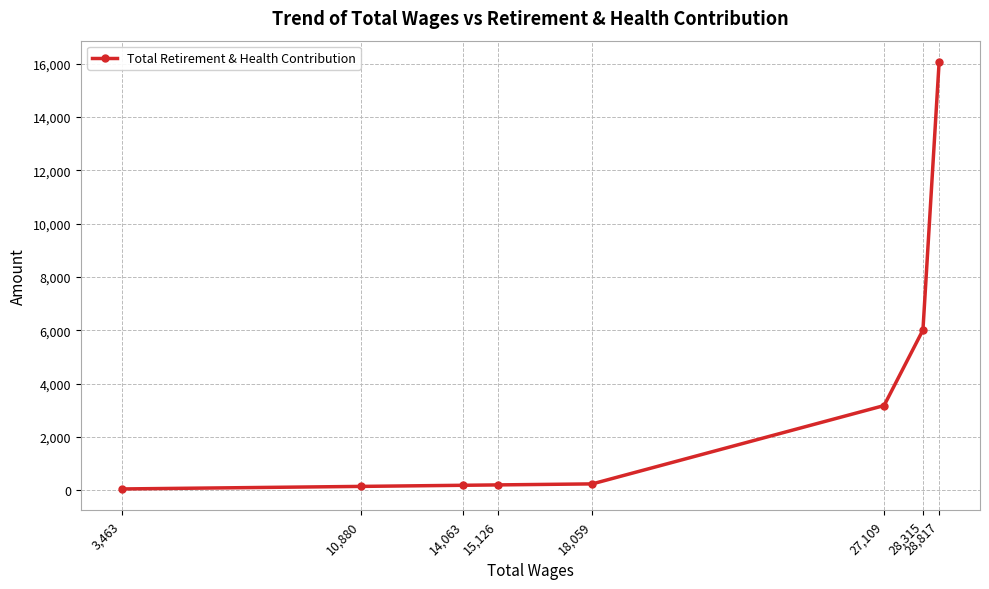

The chart shows a value of 2801 at 28,315. True or false?

False